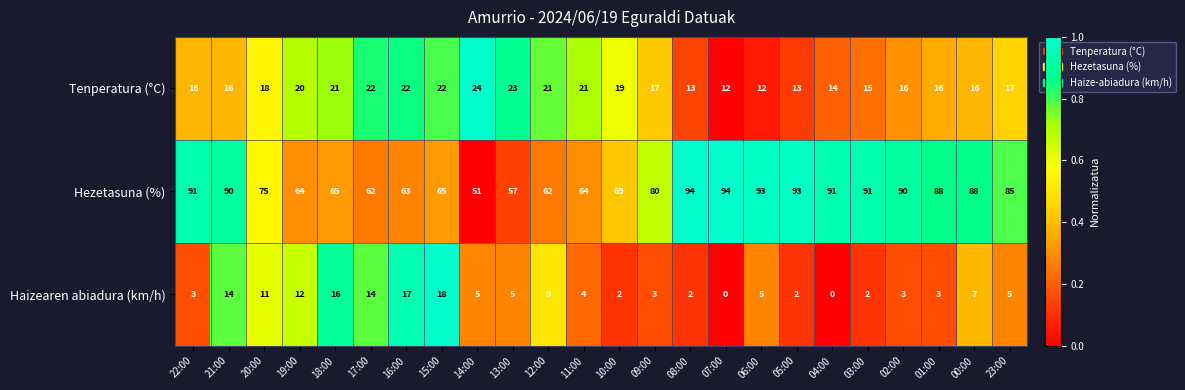

What is the minimum value for Hezetasuna (%)?

51